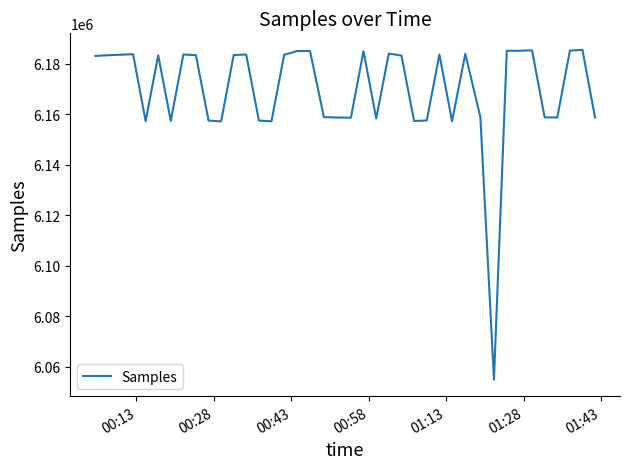

What is the minimum value shown in the chart?

6054810